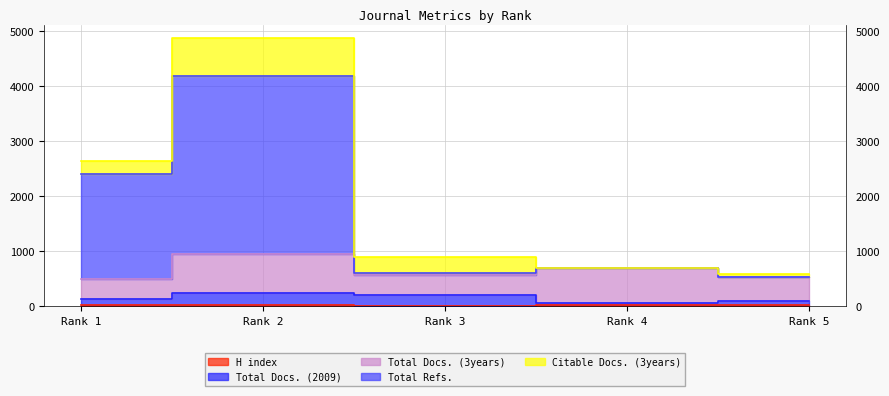

Which series has the largest range (max minus min)?

Total Refs.